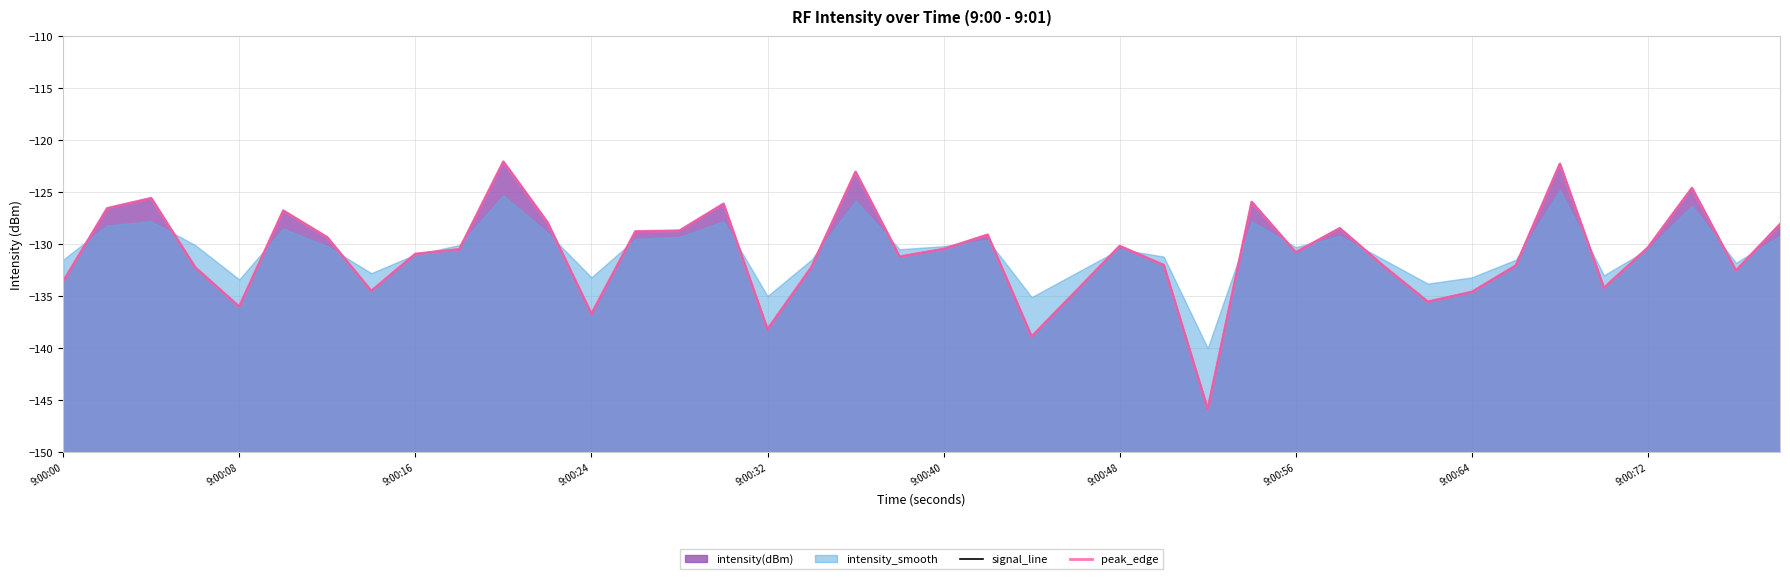

Is it true that peak_edge equals -189.7 at 35?

False